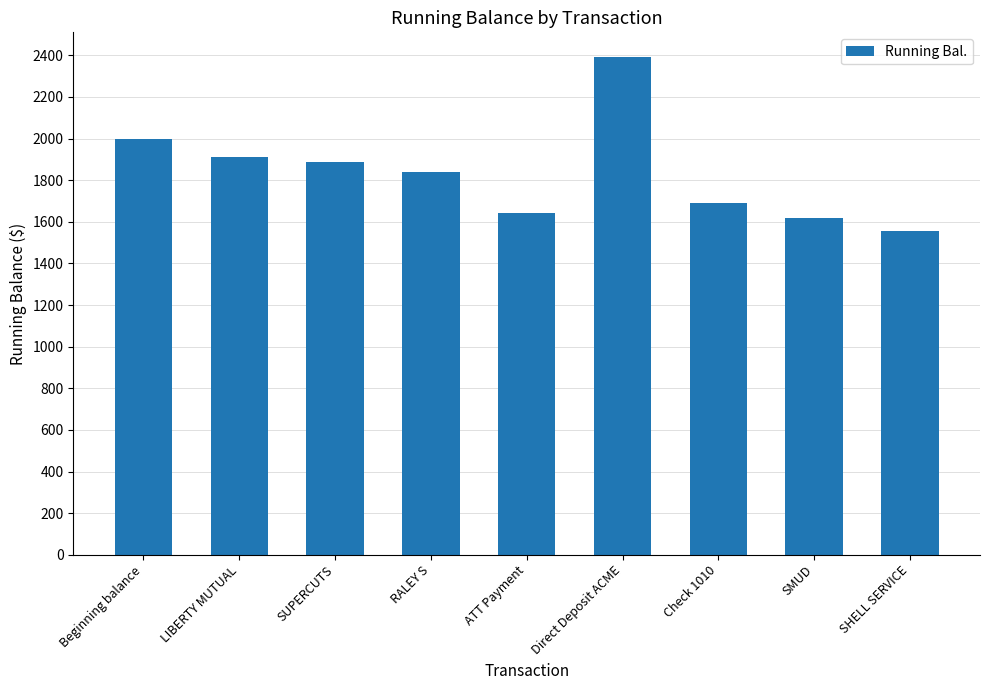

What position from the right is Beginning balance?

9